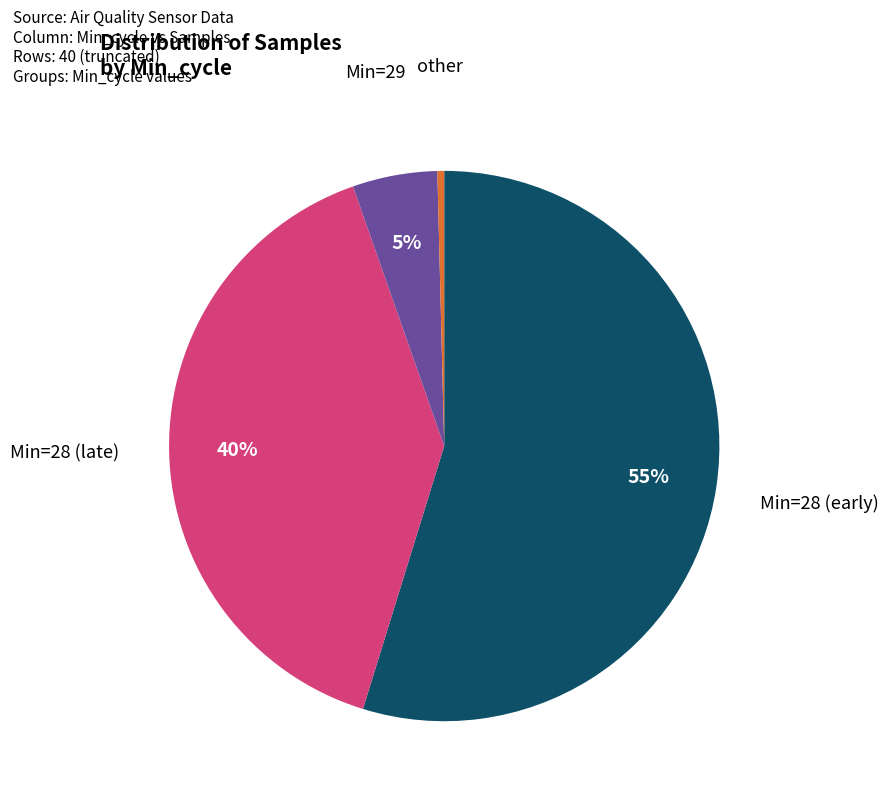

To the nearest percent, what is the average slice percentage?

25%